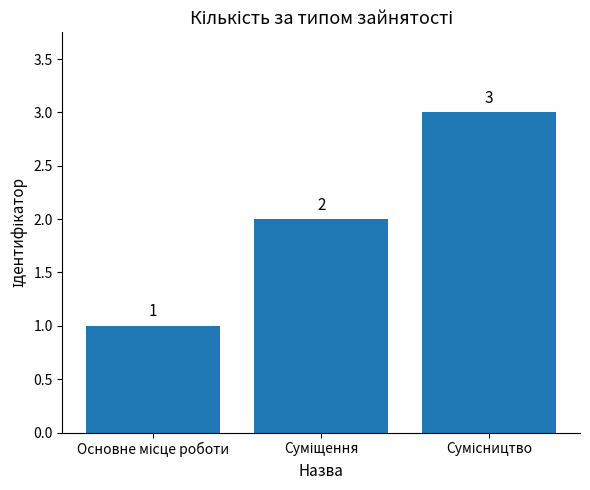

What is the greatest value displayed?

3